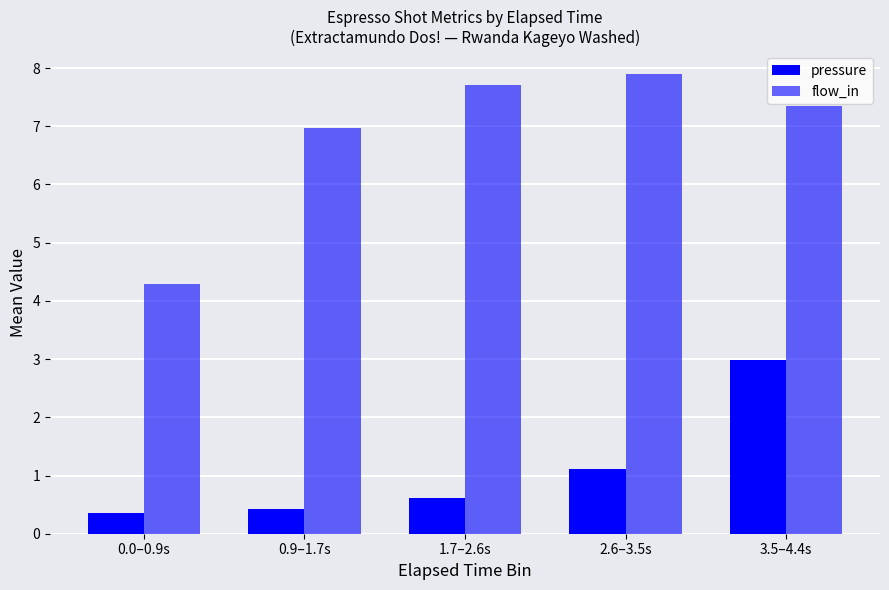

Reading left to right, transcribe all the data shown in this chart.

pressure: 0.0–0.9s=0.4	0.9–1.7s=0.4	1.7–2.6s=0.6	2.6–3.5s=1.1	3.5–4.4s=3.0
flow_in: 0.0–0.9s=4.3	0.9–1.7s=7.0	1.7–2.6s=7.7	2.6–3.5s=7.9	3.5–4.4s=7.4